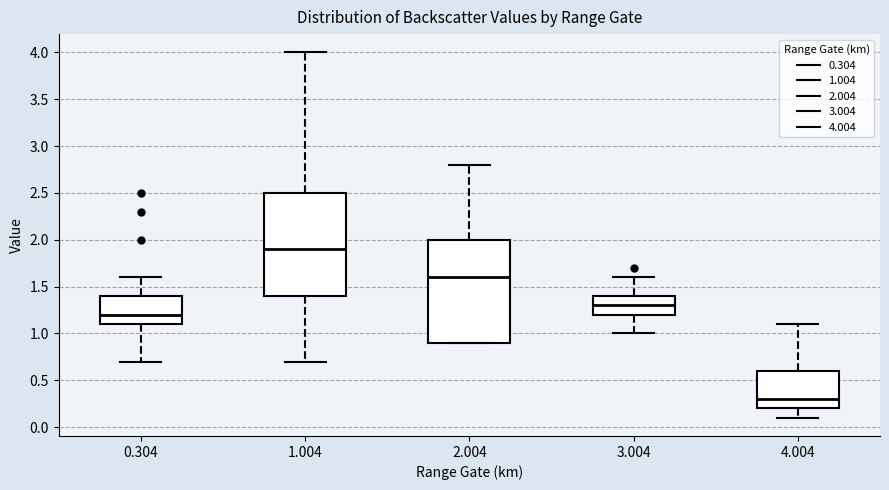

Reading left to right, read every box against the y-axis: the position of its median line, the range the box covers, and the ends of its whiskers. The values are not printed on the chart, so give them approximately, as read against the axis.

0.304: median 1.2, box 1.1 to 1.4, whiskers 0.7 to 1.6
1.004: median 1.9, box 1.4 to 2.5, whiskers 0.7 to 4.0
2.004: median 1.6, box 0.9 to 2.0, whiskers 0.9 to 2.8
3.004: median 1.3, box 1.2 to 1.4, whiskers 1.0 to 1.6
4.004: median 0.3, box 0.2 to 0.6, whiskers 0.1 to 1.1